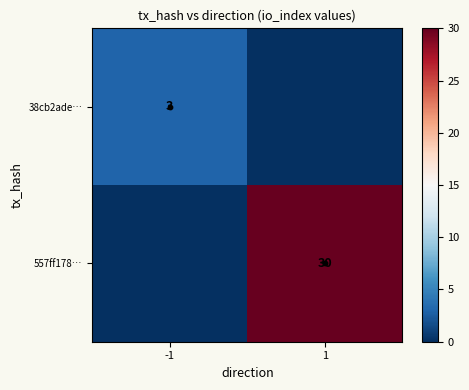

What is the sum of the 557ff178… values at -1 and 1?

30